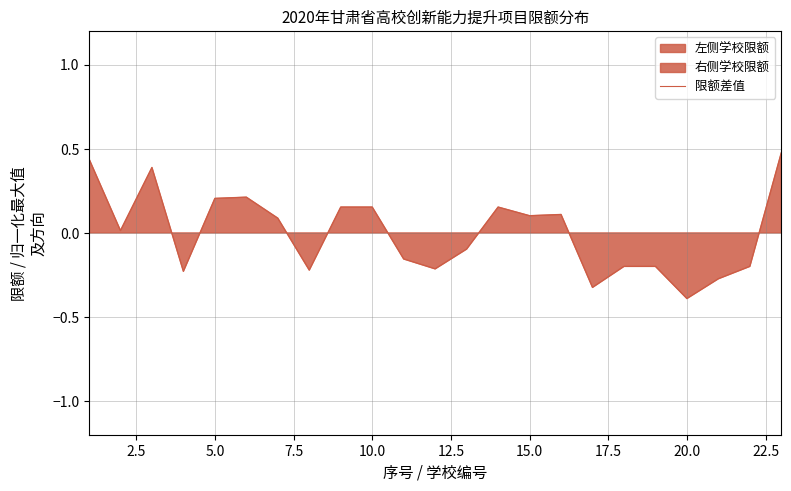

What is the highest value of the 限额差值 series?

0.5